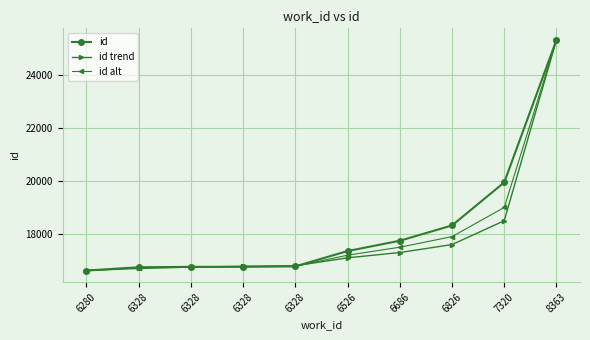

At which label does id reach its peak?

8363